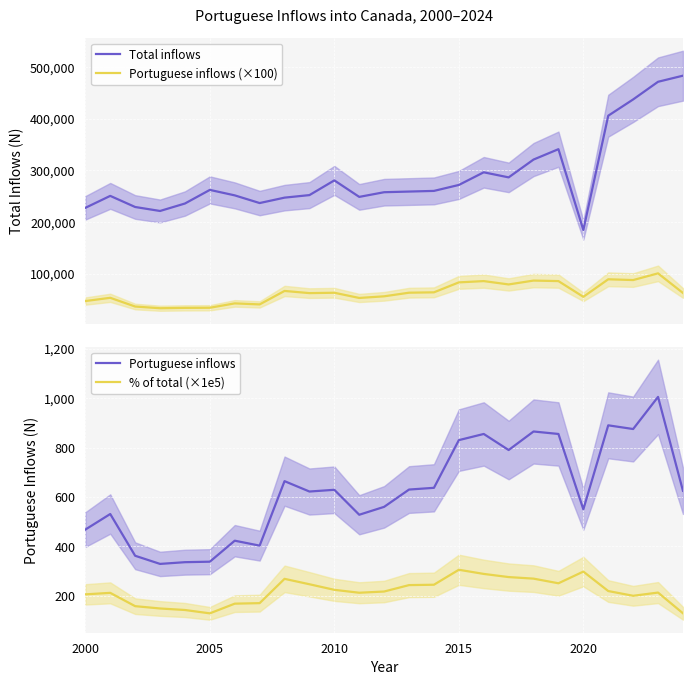

True or false: % of total (×1e5) and Portuguese inflows intersect in this chart.

False